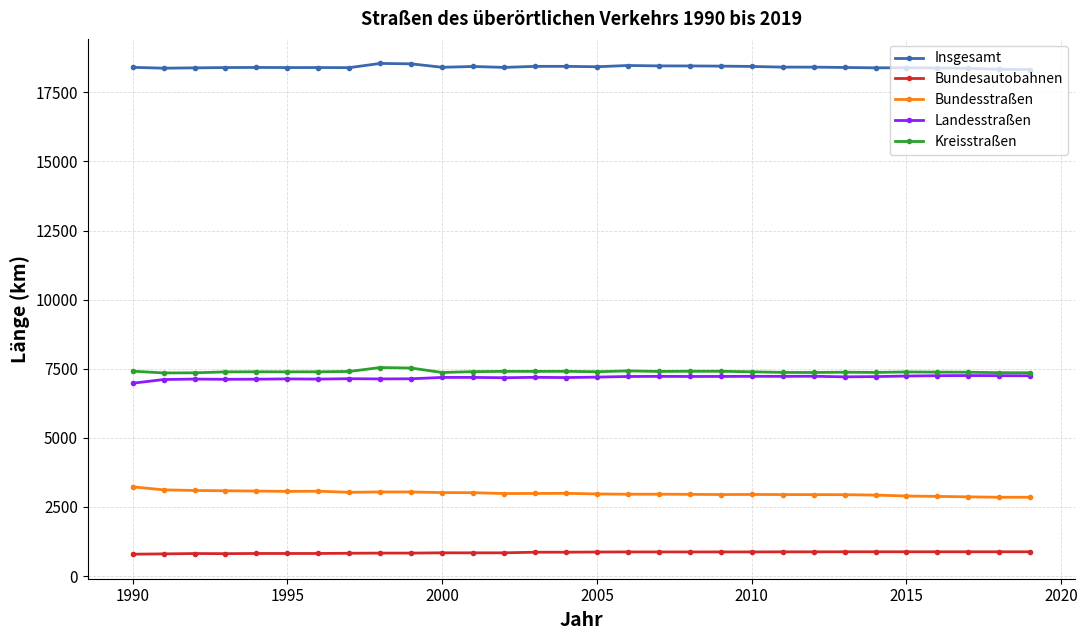

True or false: Bundesautobahnen has more than 0 interior local peaks.

True